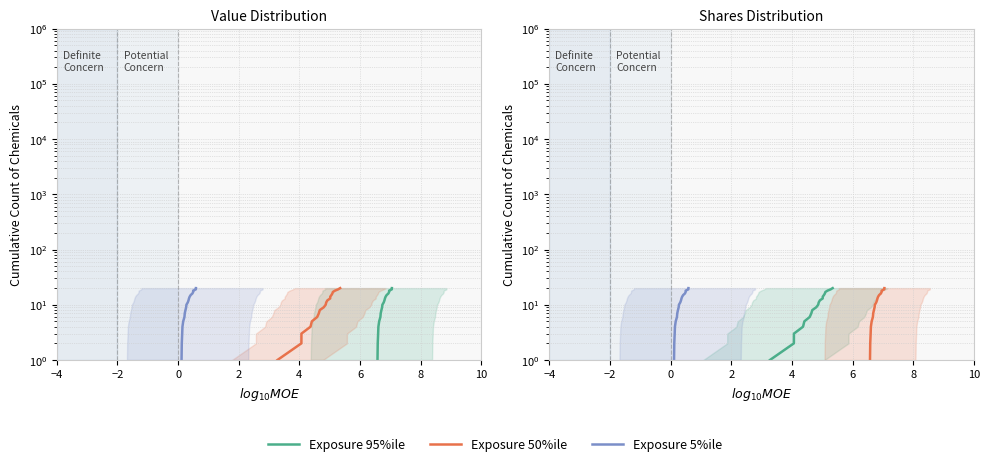

Count the number of categories in the chart.

20